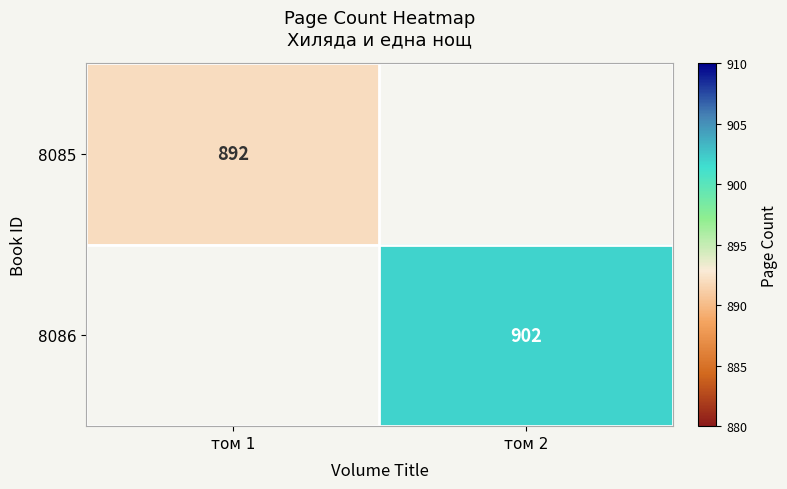

Is it true that 8086 equals 255 at том 2?

False